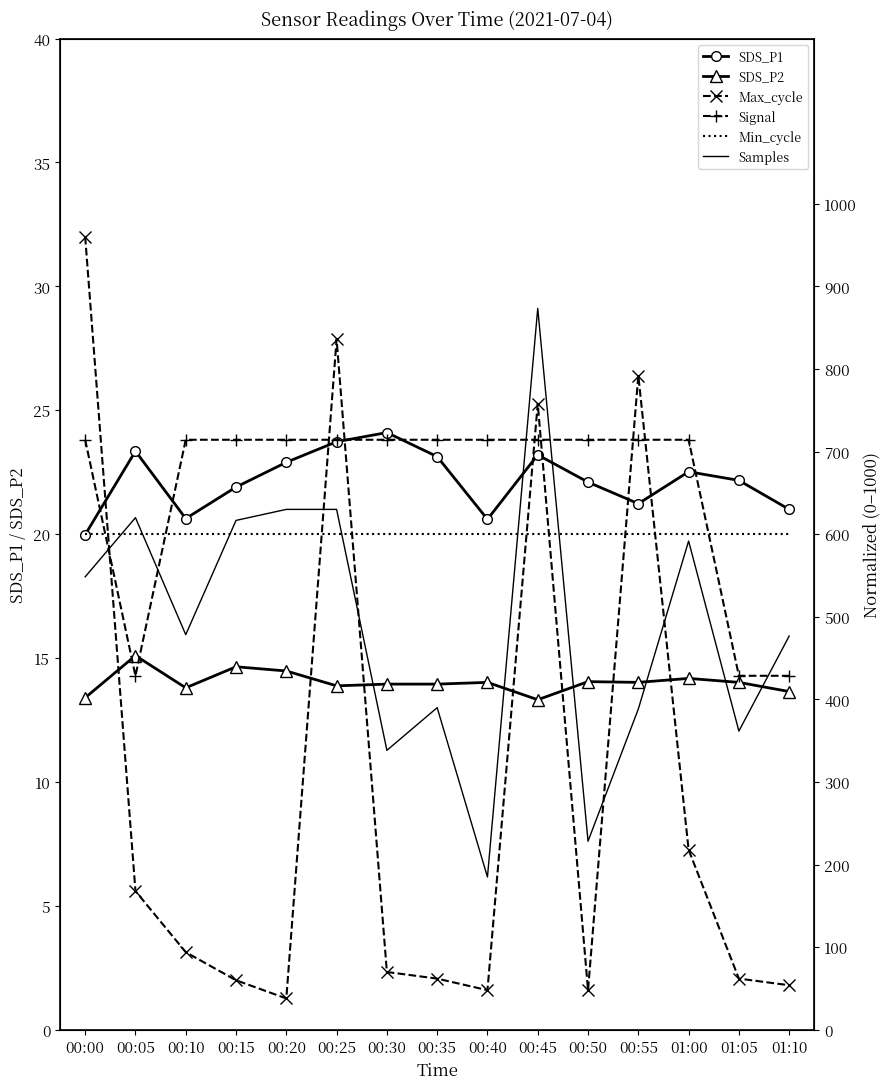

True or false: Max_cycle has a value of 440.0 at 00:45.

False